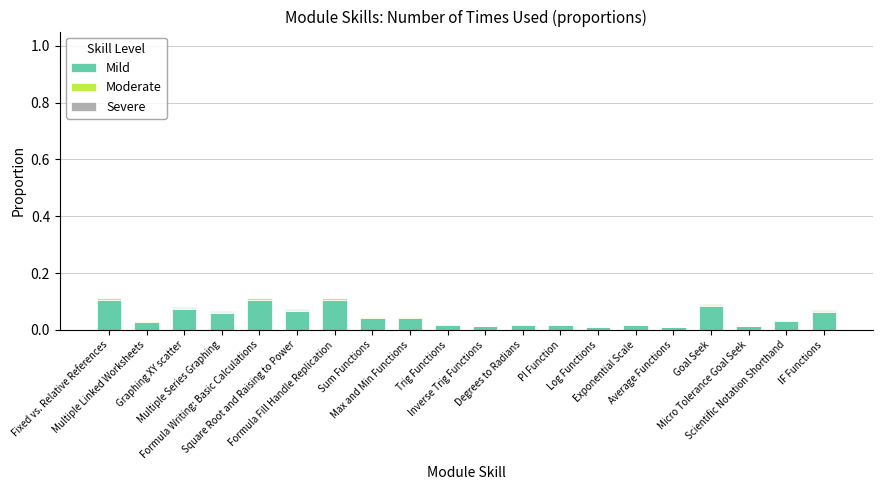

How many data points does each series have?

20